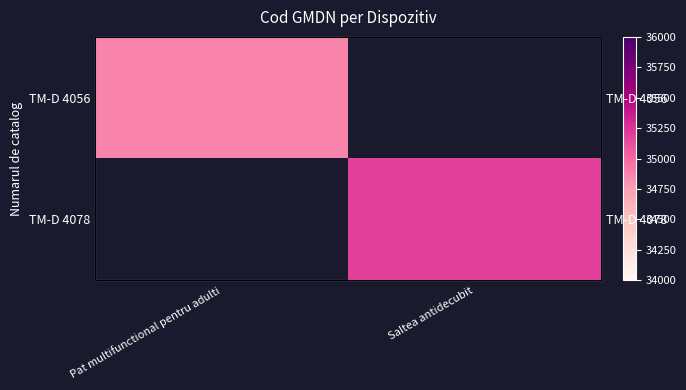

What is the greatest value displayed?

35183.0